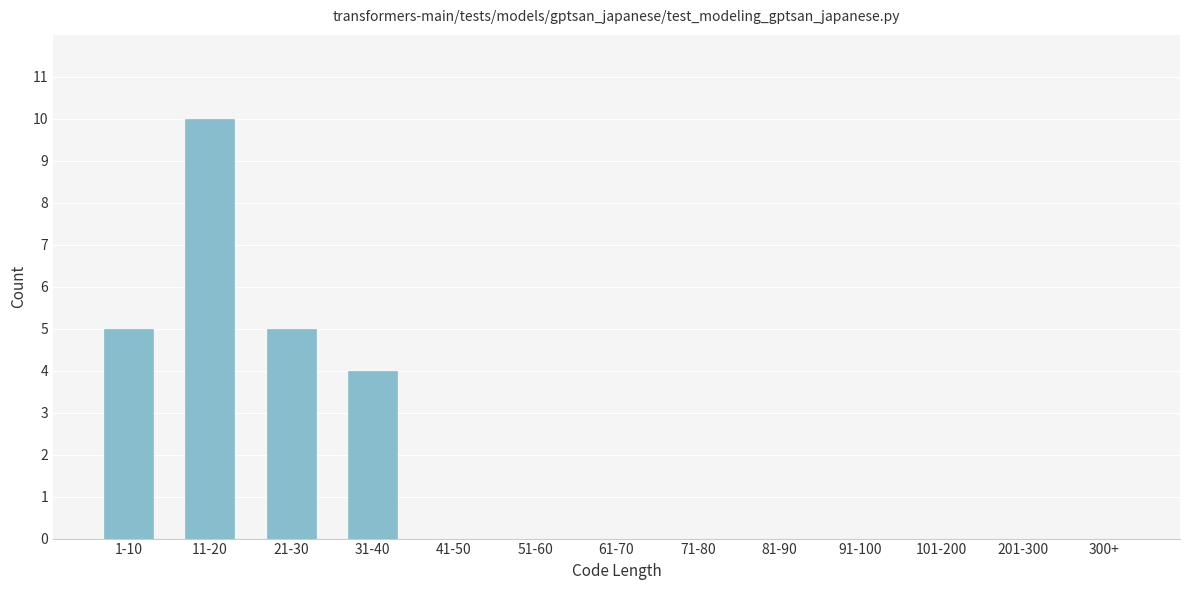

Reading left to right, what are all the values shown in this chart?

1-10=5	11-20=10	21-30=5	31-40=4	41-50=0	51-60=0	61-70=0	71-80=0	81-90=0	91-100=0	101-200=0	201-300=0	300+=0